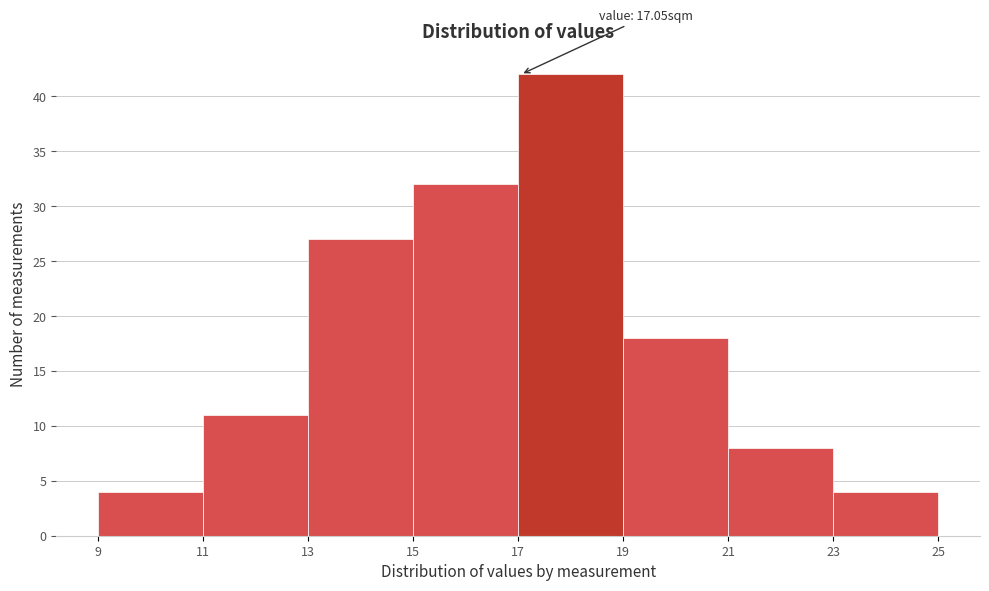

Which range on the x-axis has the tallest bar?

17 to 19